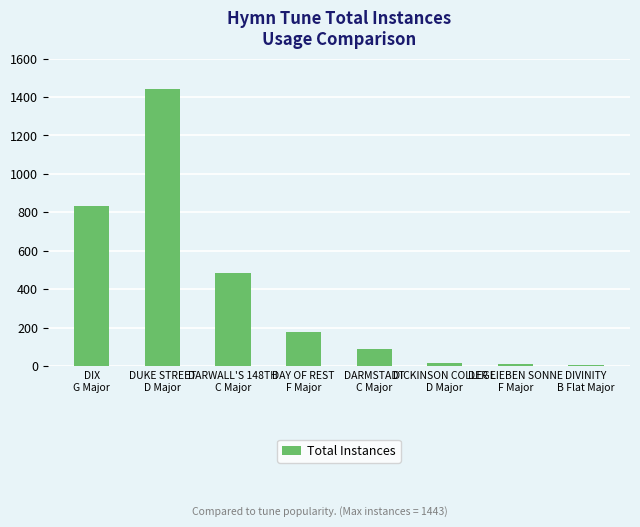

Is it true that the value at DARMSTADT
C Major is 90?

True